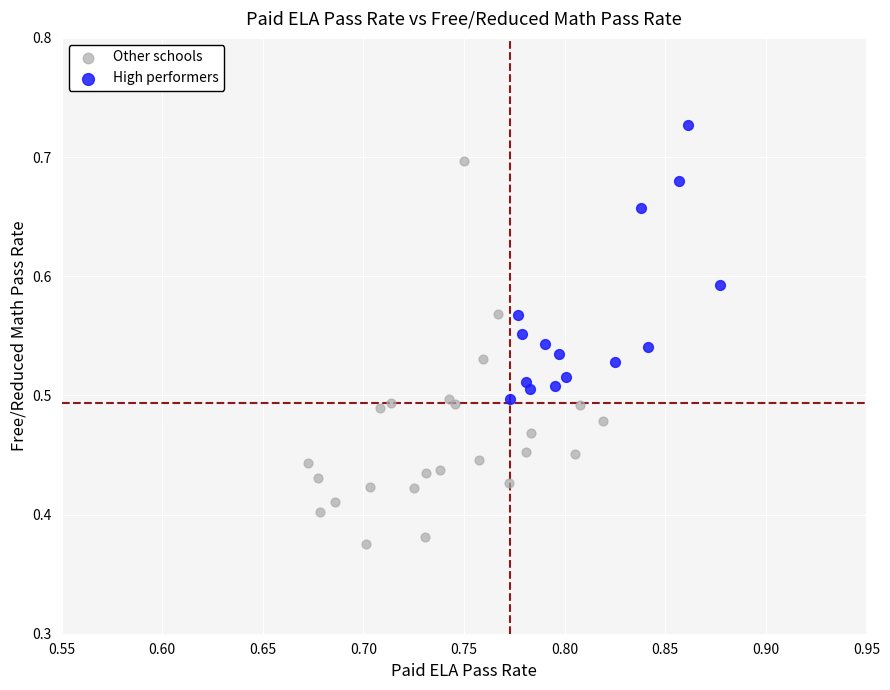

Which series contains the highest Y value?

High performers